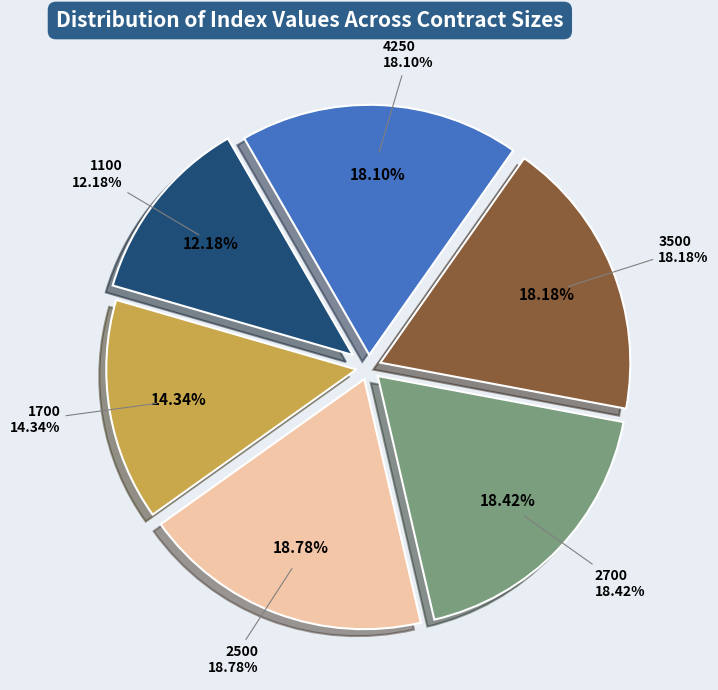

What is the total percentage of 1700 and 1100?

26.5%